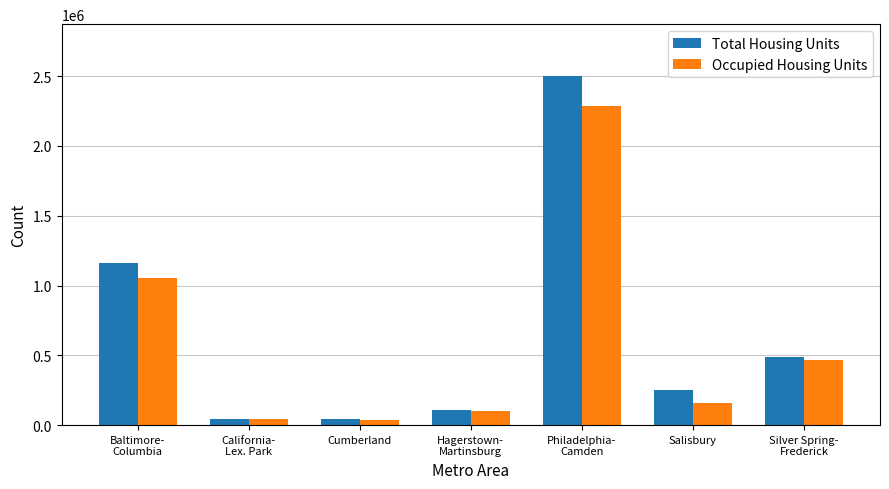

What is the sum of the Occupied Housing Units values at Cumberland and California-
Lex. Park?

79132